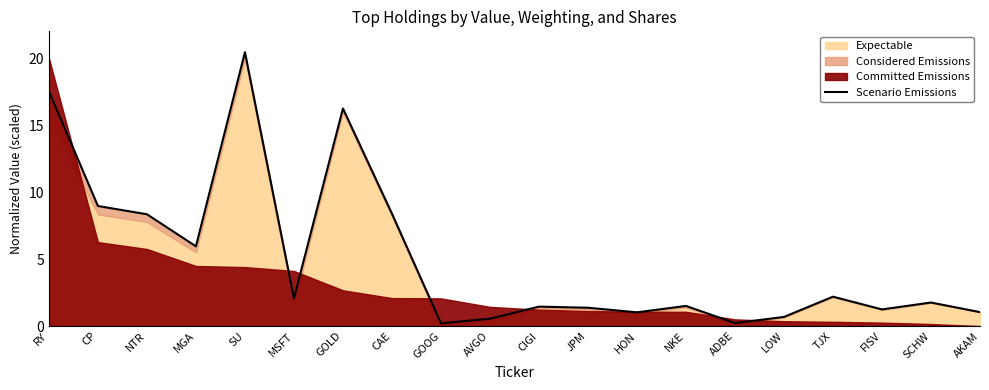

Where is the first local minimum?

MGA